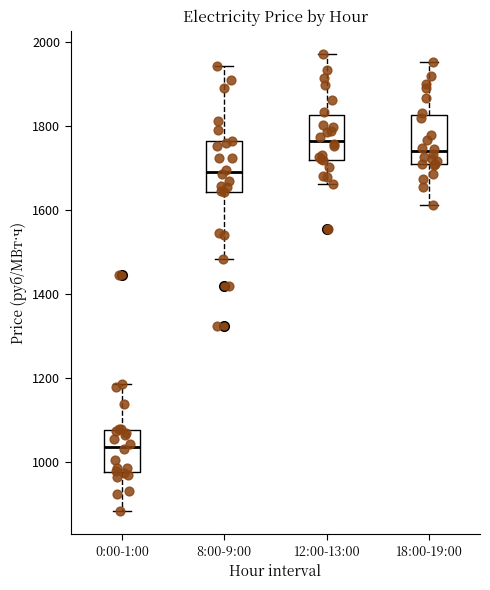

Reading left to right, read every box against the y-axis: the position of its median line, the range the box covers, and the ends of its whiskers. The values are not printed on the chart, so give them approximately, as read against the axis.

0:00-1:00: median 1040, box 980 to 1080, whiskers 880 to 1180
8:00-9:00: median 1700, box 1640 to 1760, whiskers 1480 to 1940
12:00-13:00: median 1760, box 1720 to 1820, whiskers 1660 to 1980
18:00-19:00: median 1740, box 1720 to 1820, whiskers 1620 to 1960